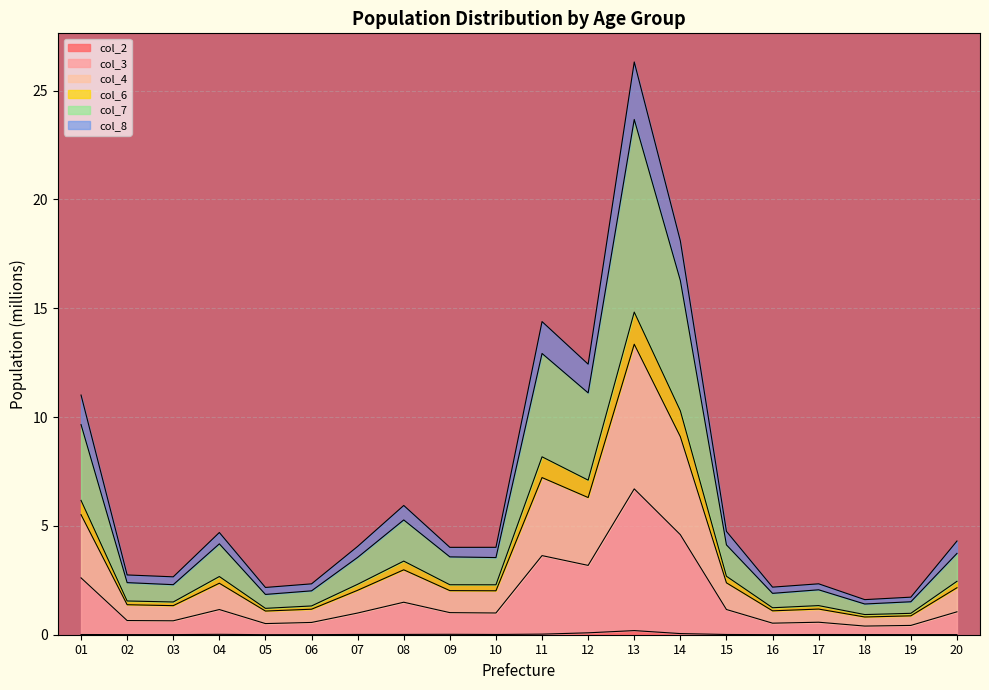

At which category is the sum across all series the highest?

13